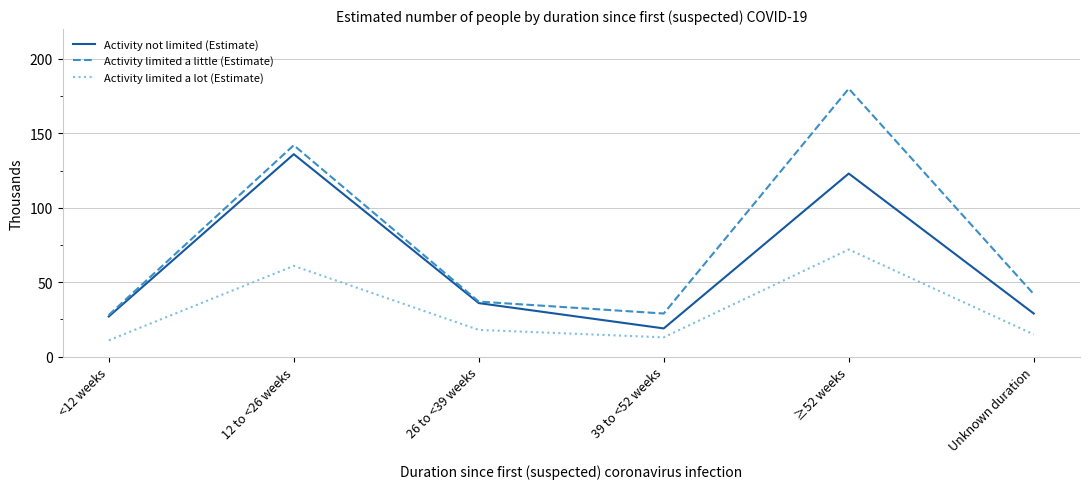

What position from the left is ≥52 weeks?

5